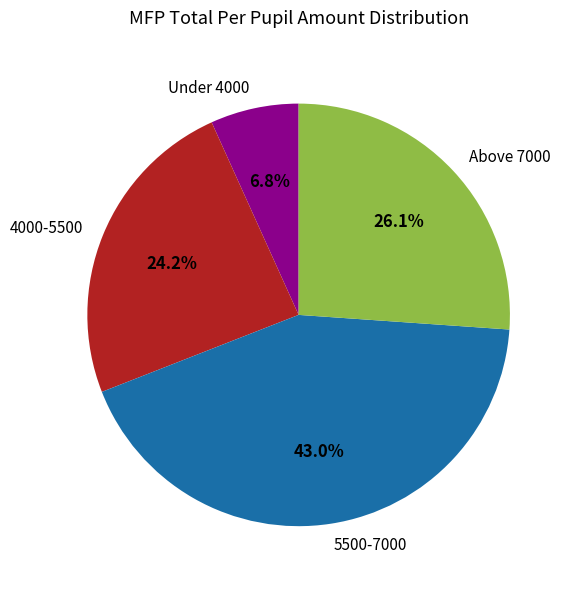

Rank the categories by value from lowest to highest.

Under 4000, 4000-5500, Above 7000, 5500-7000